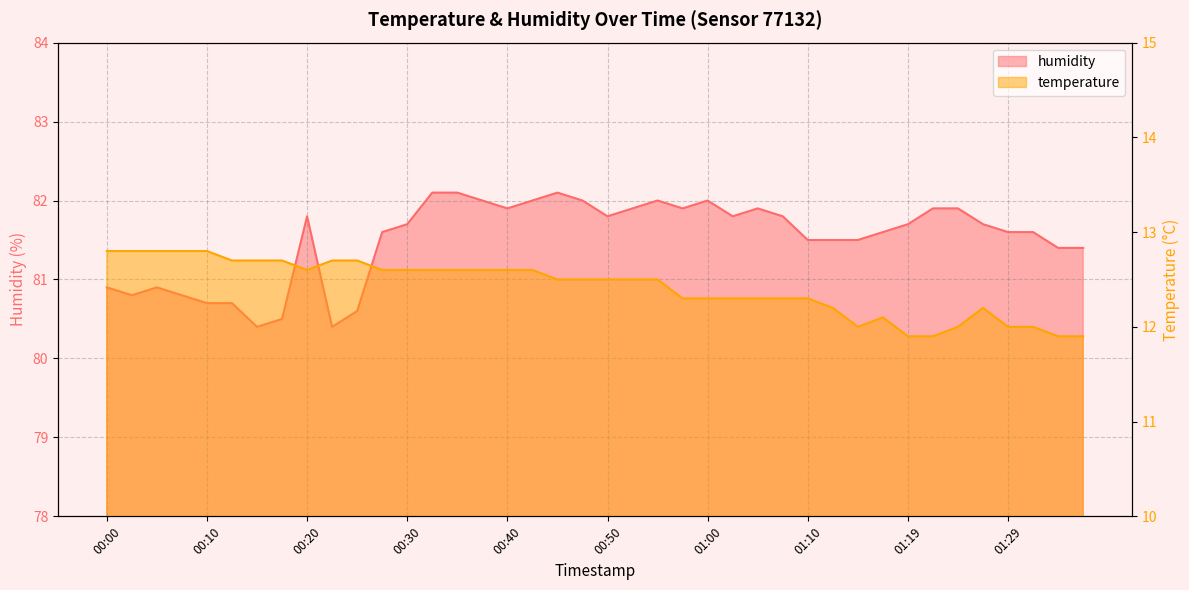

What is the sum of the humidity values at 01:12 and 00:42?

163.5